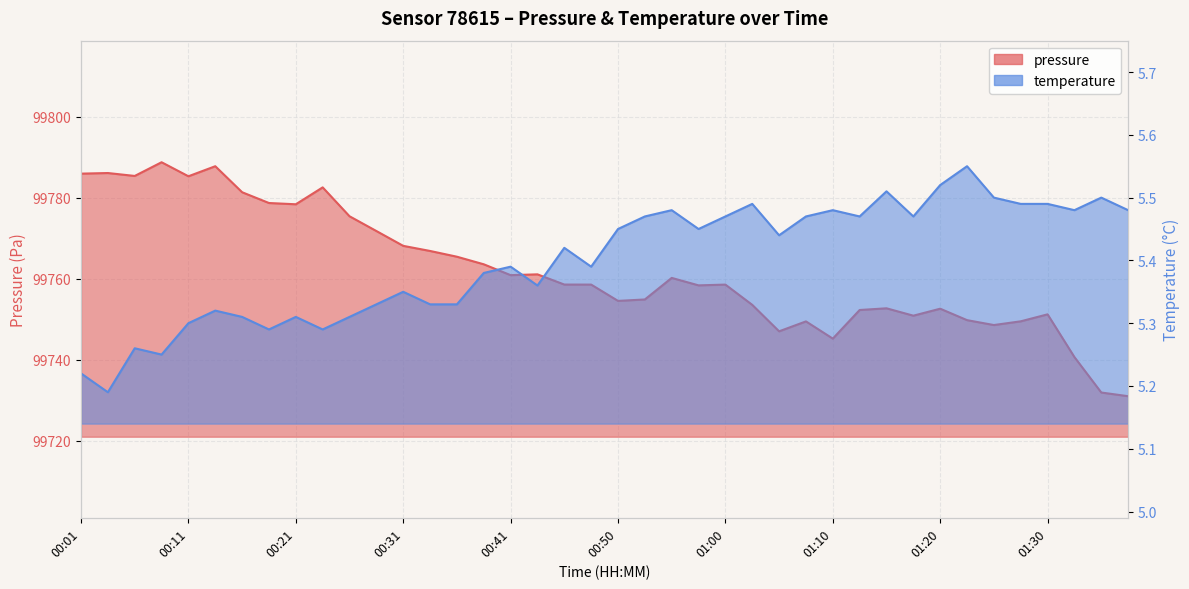

True or false: pressure has a value of 99787.8 at 00:13.

True